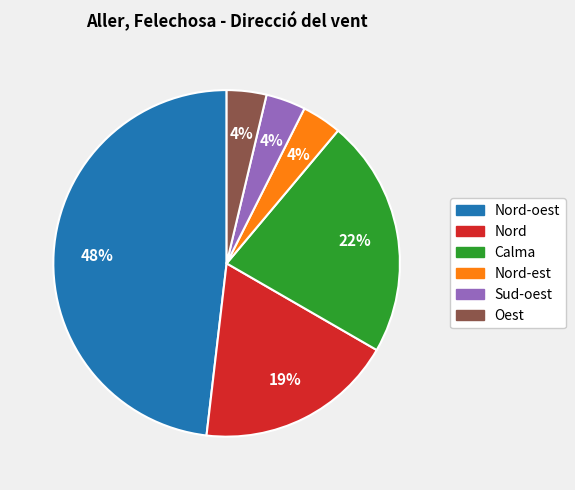

To the nearest percent, what is the difference between the largest and smallest slice percentages?

44%